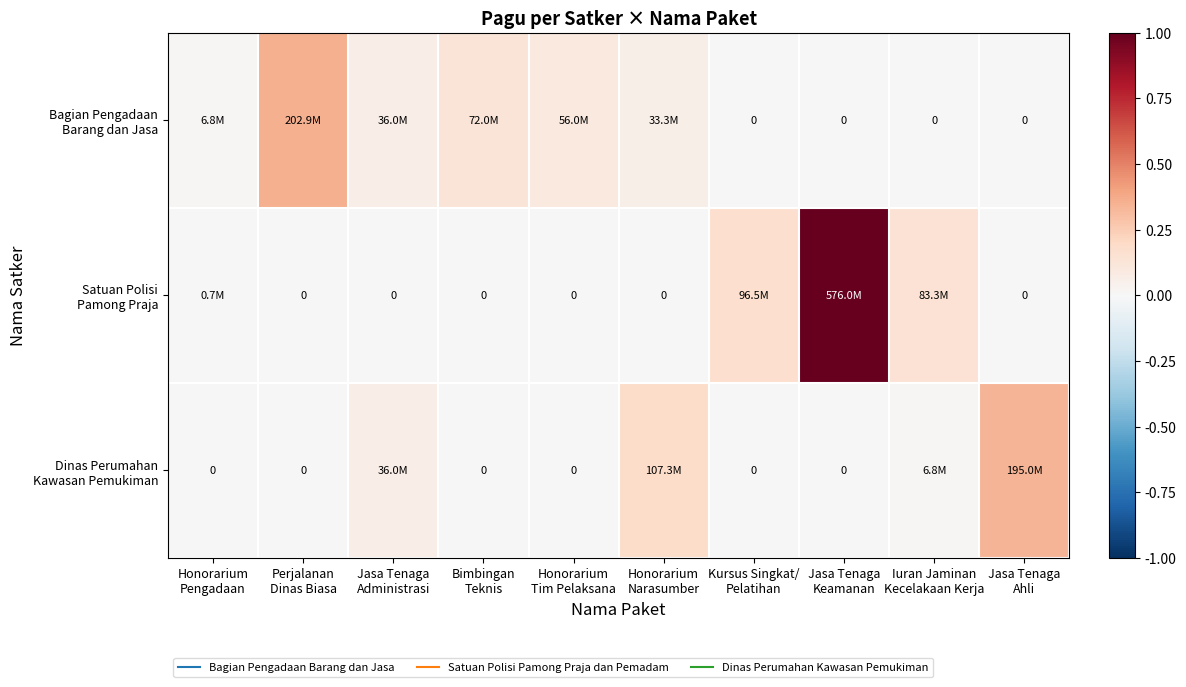

Rank the series at Honorarium Pengadaan from lowest to highest value.

Dinas Perumahan Kawasan Pemukiman, Satuan Polisi Pamong Praja, Bagian Pengadaan Barang dan Jasa